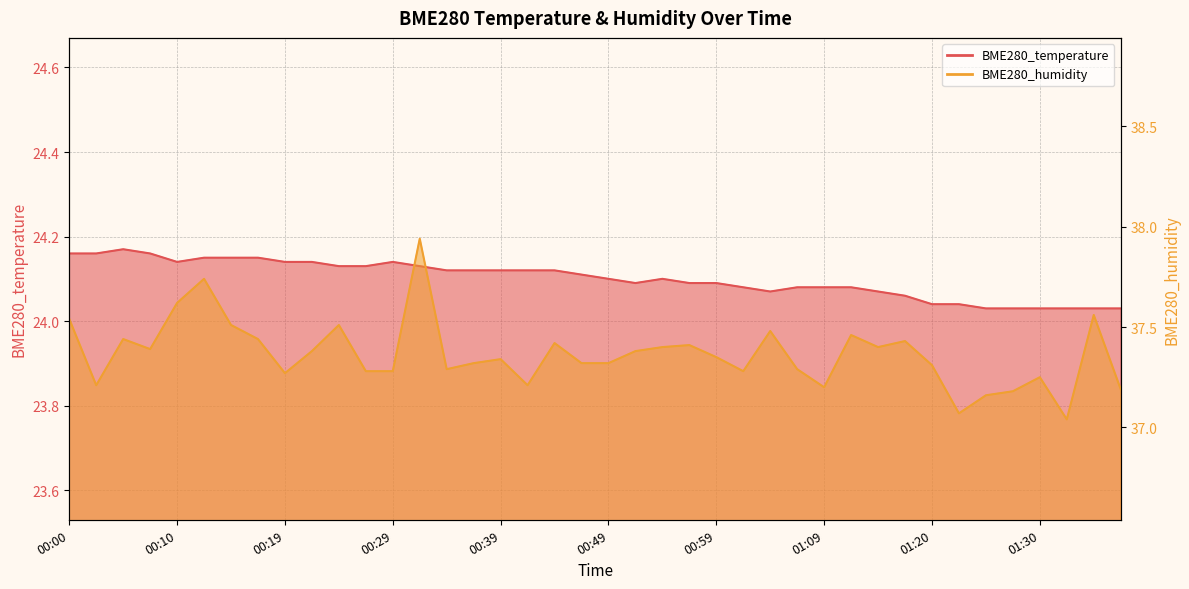

Reading right to left, extract all data points from this chart.

BME280_temperature: 24.0	24.0	24.0	24.0	24.0	24.0	24.0	24.0	24.1	24.1	24.1	24.1	24.1	24.1	24.1	24.1	24.1	24.1	24.1	24.1	24.1	24.1	24.1	24.1	24.1	24.1	24.1	24.1	24.1	24.1	24.1	24.1	24.1	24.1	24.1	24.1	24.2	24.2	24.2	24.2
BME280_humidity: 37.2	37.6	37.0	37.2	37.2	37.2	37.1	37.3	37.4	37.4	37.5	37.2	37.3	37.5	37.3	37.4	37.4	37.4	37.4	37.3	37.3	37.4	37.2	37.3	37.3	37.3	37.9	37.3	37.3	37.5	37.4	37.3	37.4	37.5	37.7	37.6	37.4	37.4	37.2	37.5